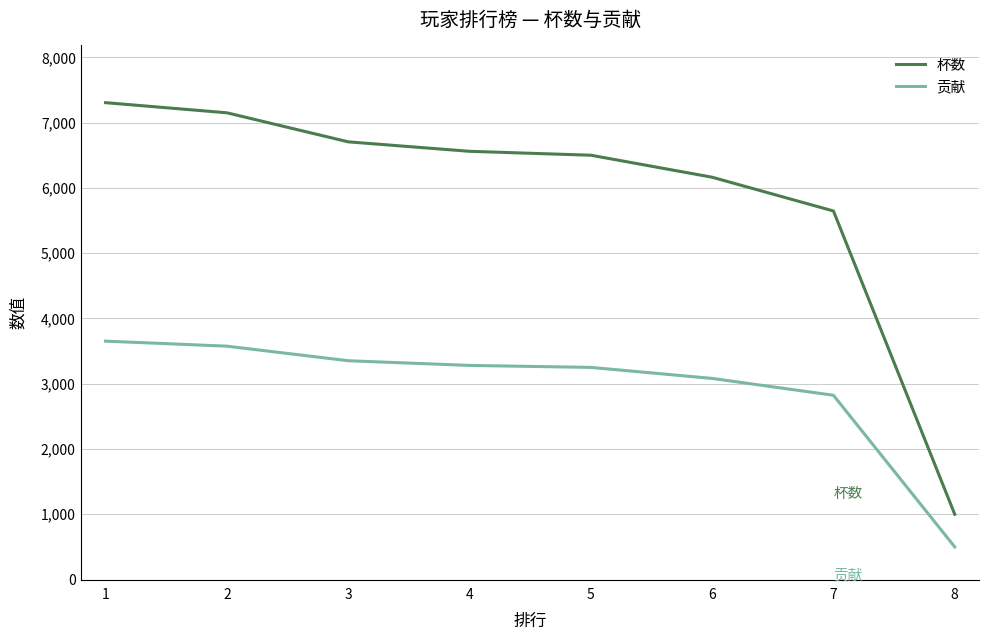

What is the total value across all series at 5?

9750